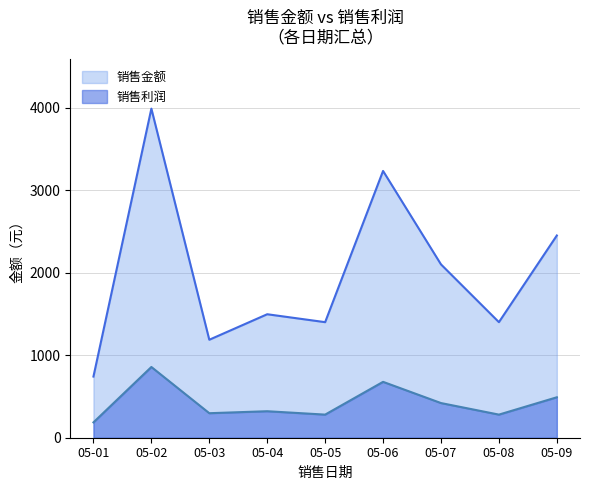

How many interior local peaks does the 销售金额 series have?

3